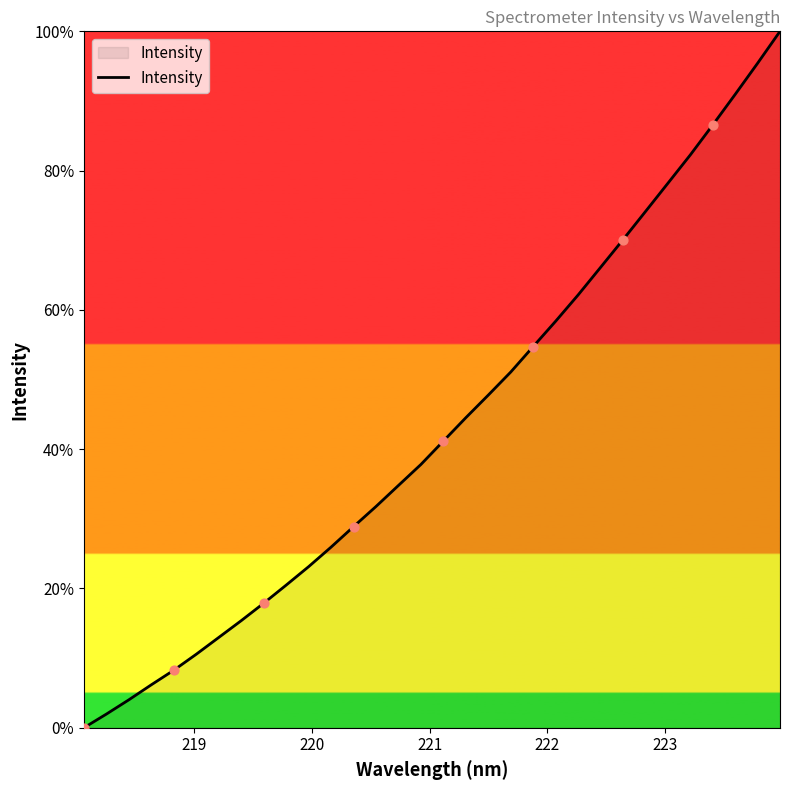

What is the greatest value displayed?

100.0